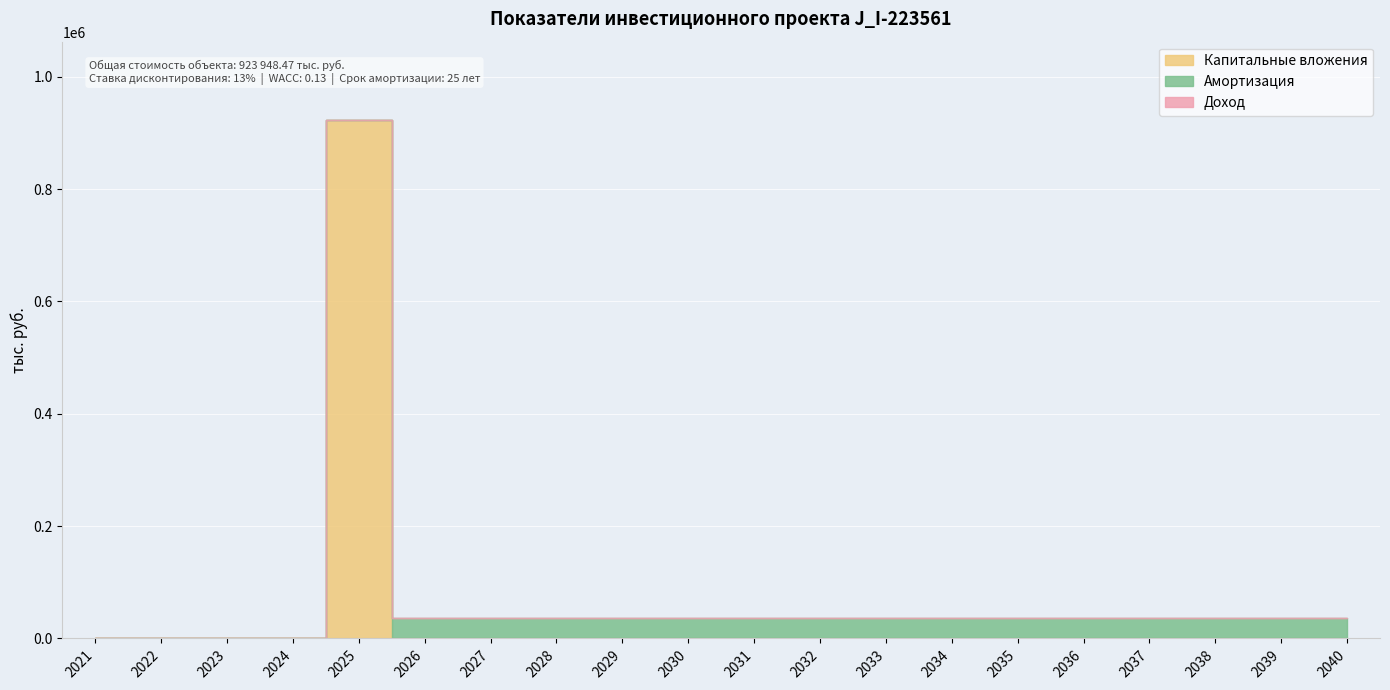

Rank the series by their maximum value, from lowest to highest.

Доход, Амортизация, Капитальные вложения